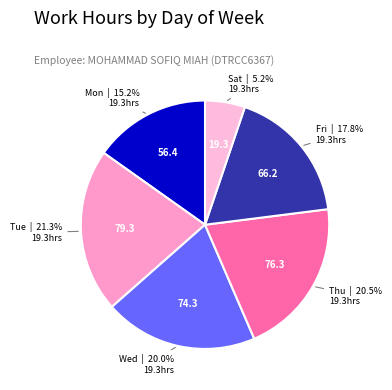

Which has a higher value, Tue or Sat?

Tue